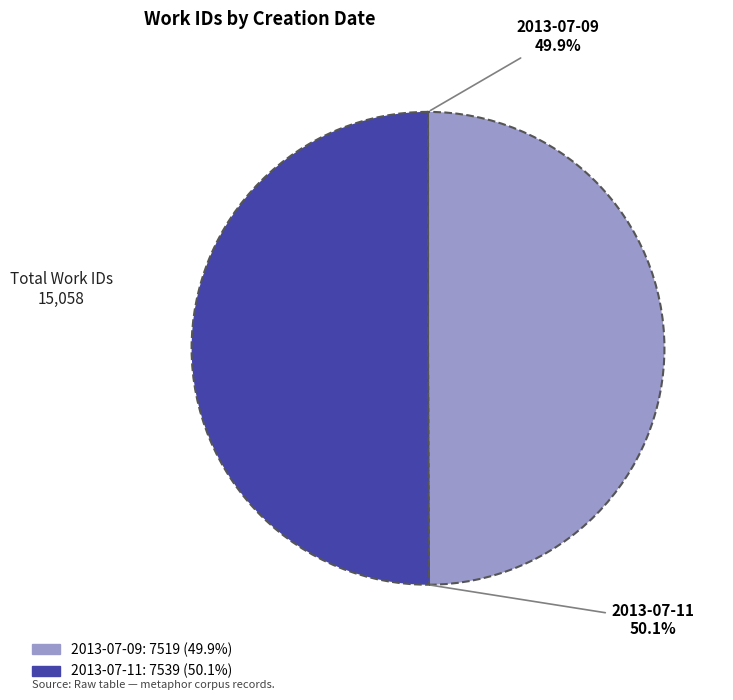

Approximately how many times larger is the value at 2013-07-11 compared to 2013-07-09?

1.0